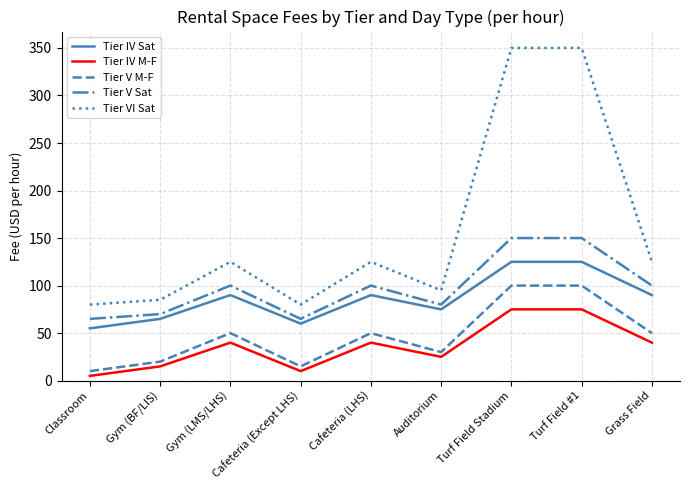

What is the difference between the maximum and second lowest values in the Tier VI Sat series?

270